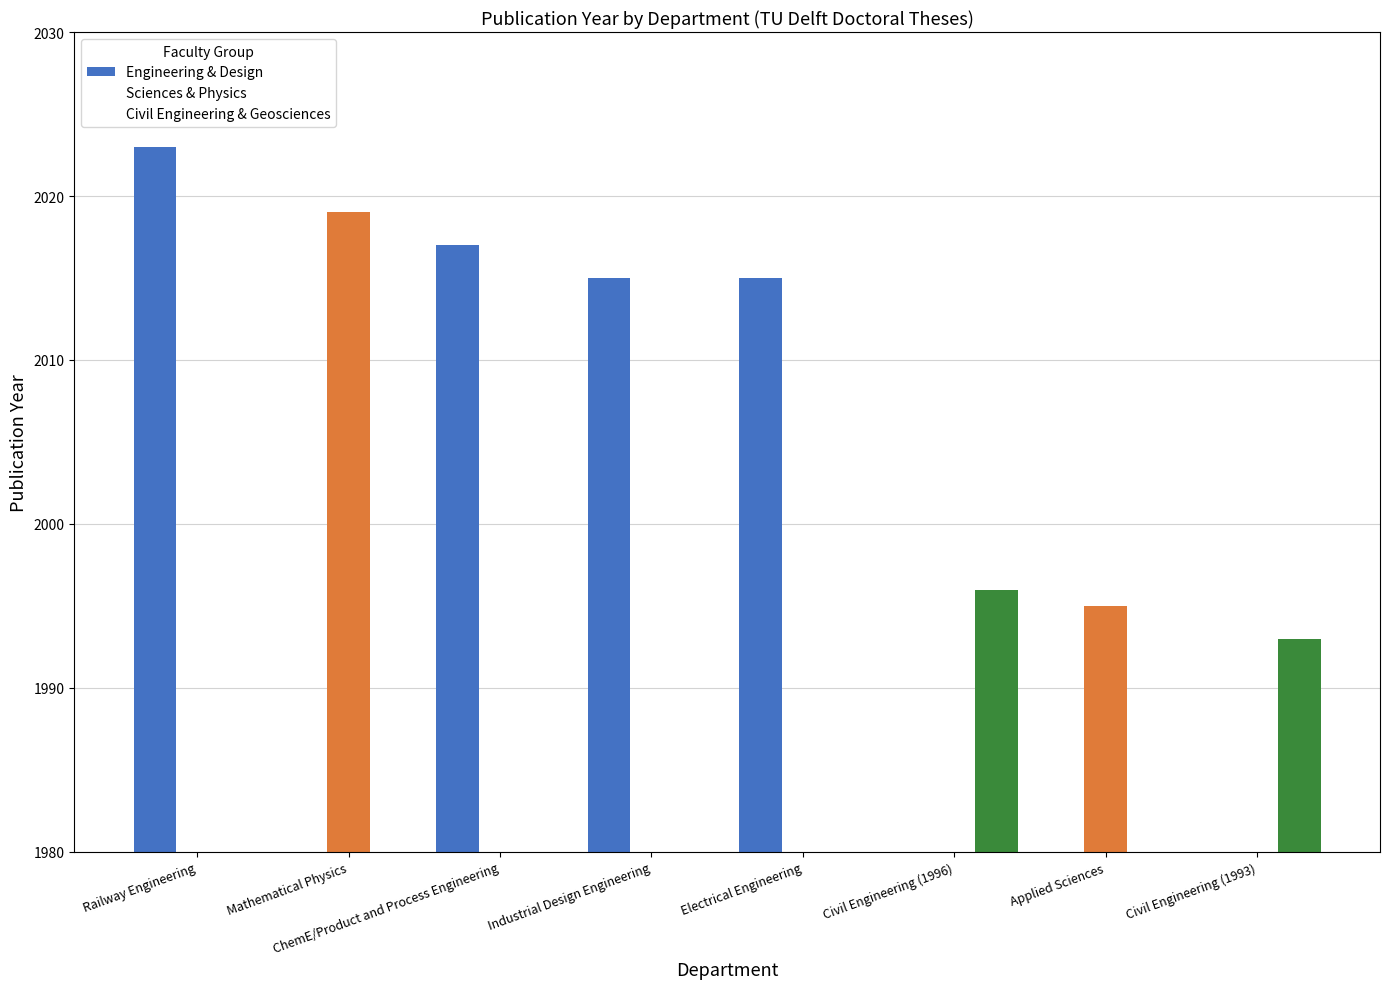

Rank the categories by Sciences & Physics value from highest to lowest.

Mathematical Physics, Applied Sciences, Railway Engineering, ChemE/Product and Process Engineering, Industrial Design Engineering, Electrical Engineering, Civil Engineering (1996), Civil Engineering (1993)